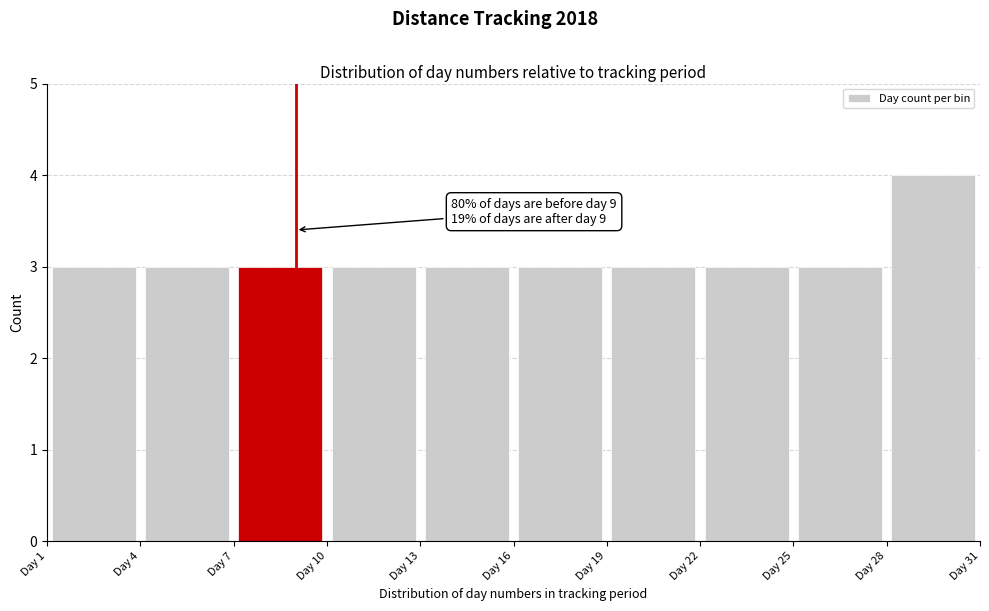

Over which range of the x-axis is the bar tallest?

28 to 31